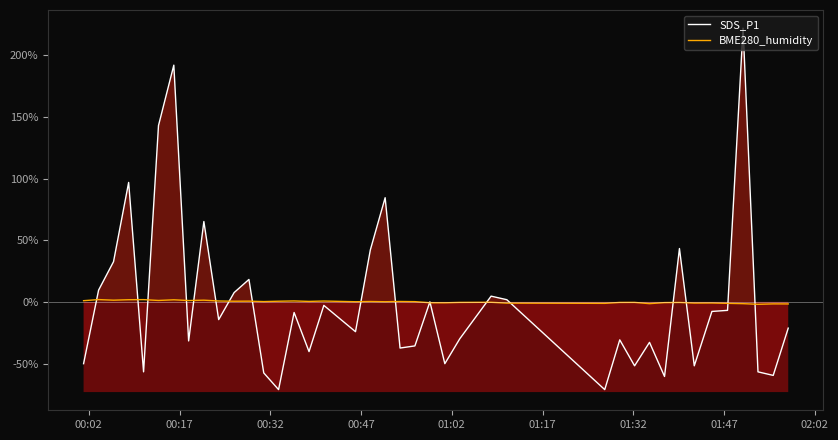

How many interior local valleys does the BME280_humidity series have?

13